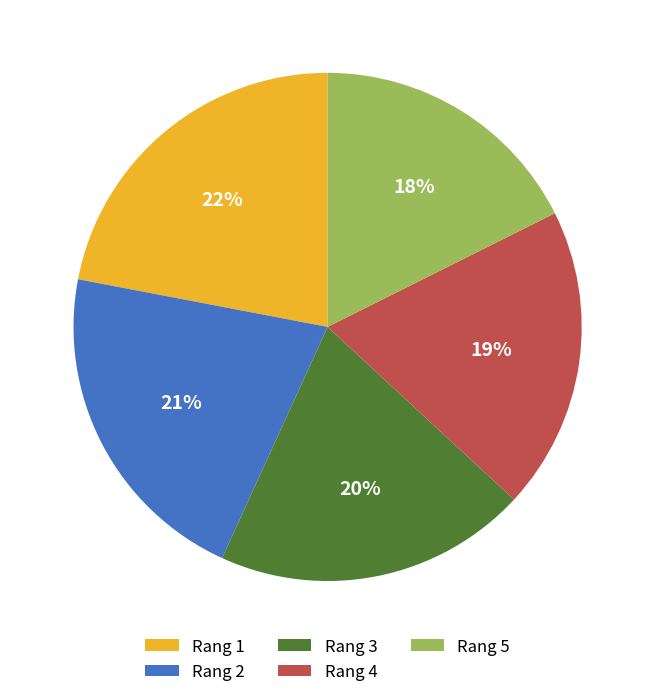

Which category has the biggest portion of the pie?

Rang 1